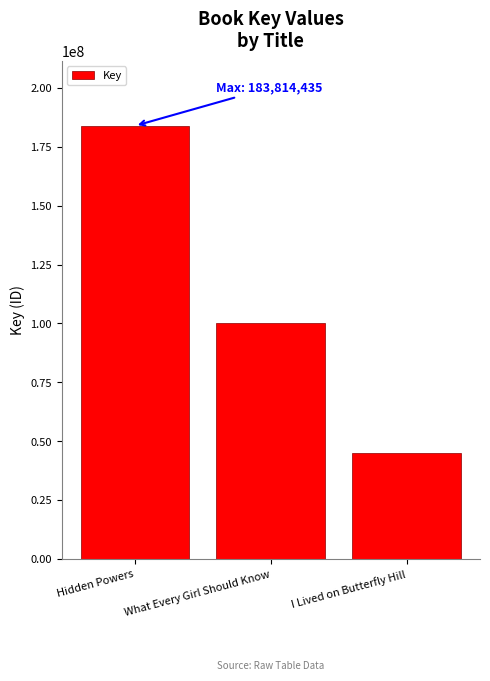

True or false: the data shows 183814435 at Hidden Powers.

True